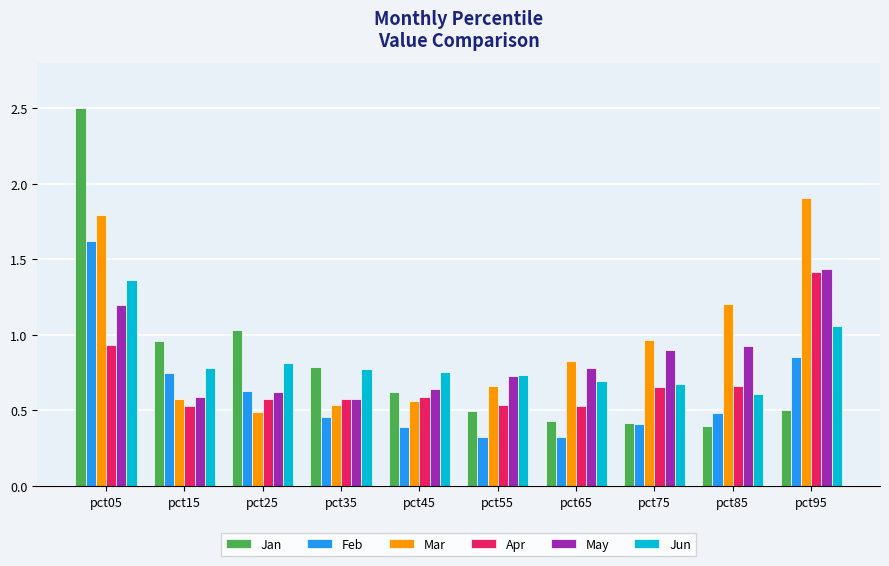

At which label is Jun closest to 0?

pct85